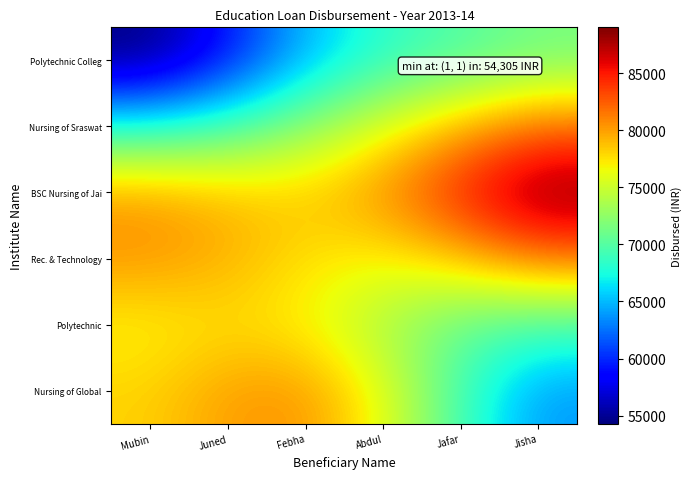

Which series has the largest range (max minus min)?

Polytechnic Colleg